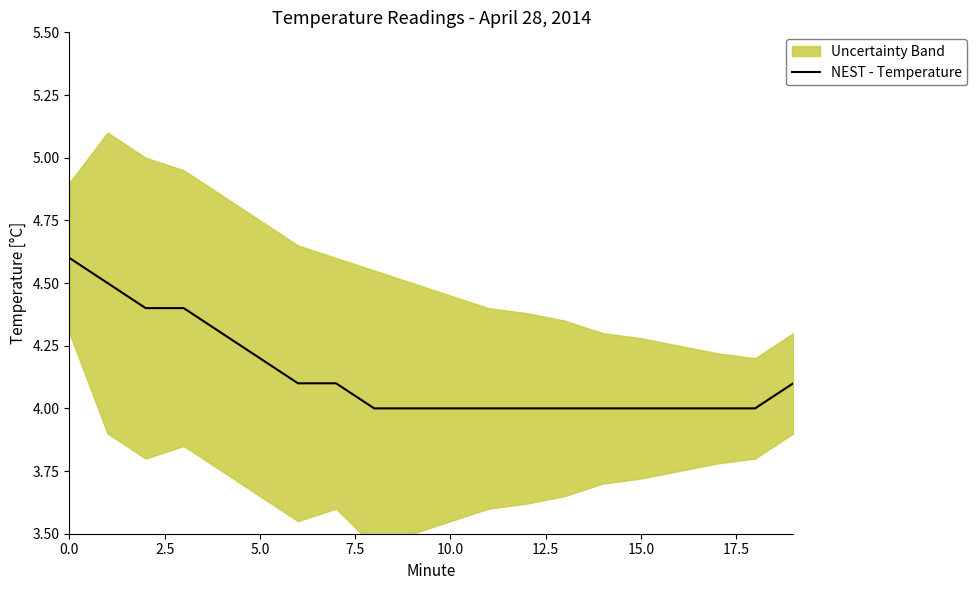

The value of NEST - Temperature at 10.0 is 4.0. True or false?

True